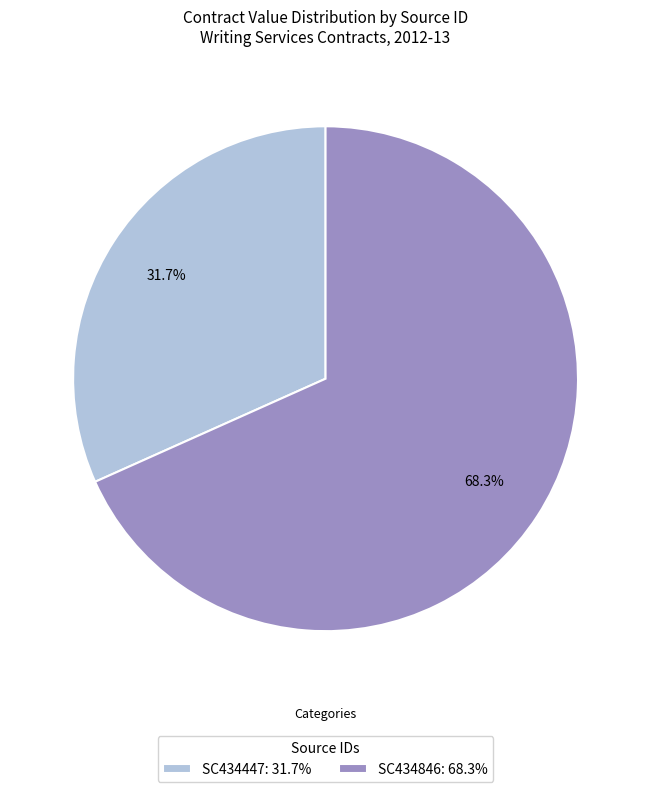

Count the number of slices in the pie.

2